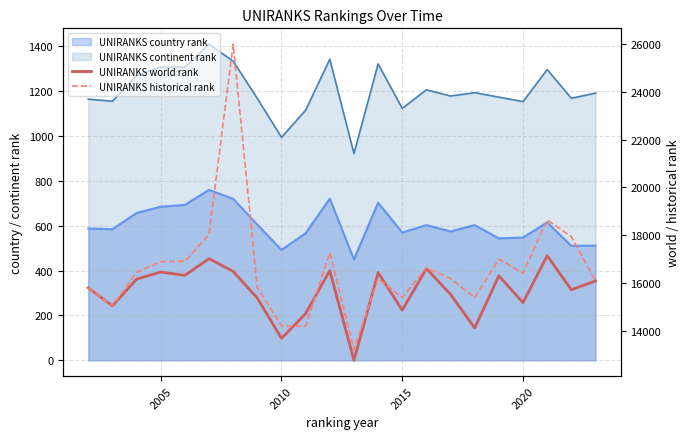

What is the minimum value shown in the chart?

12772.0